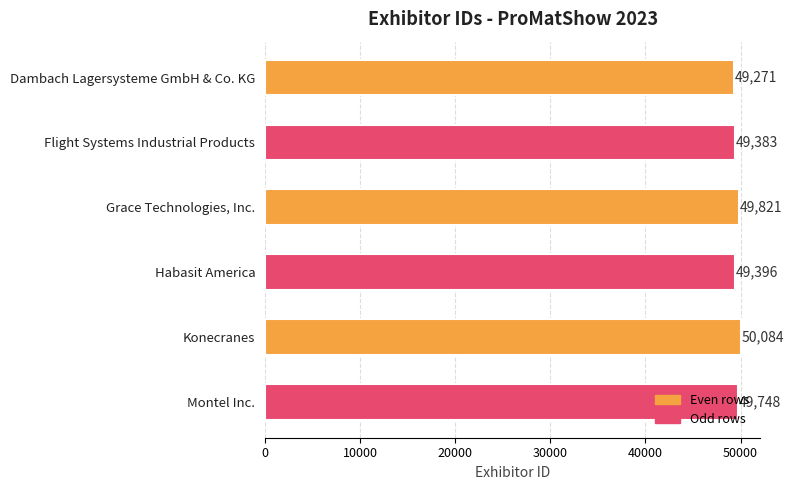

What is the minimum value shown in the chart?

49271